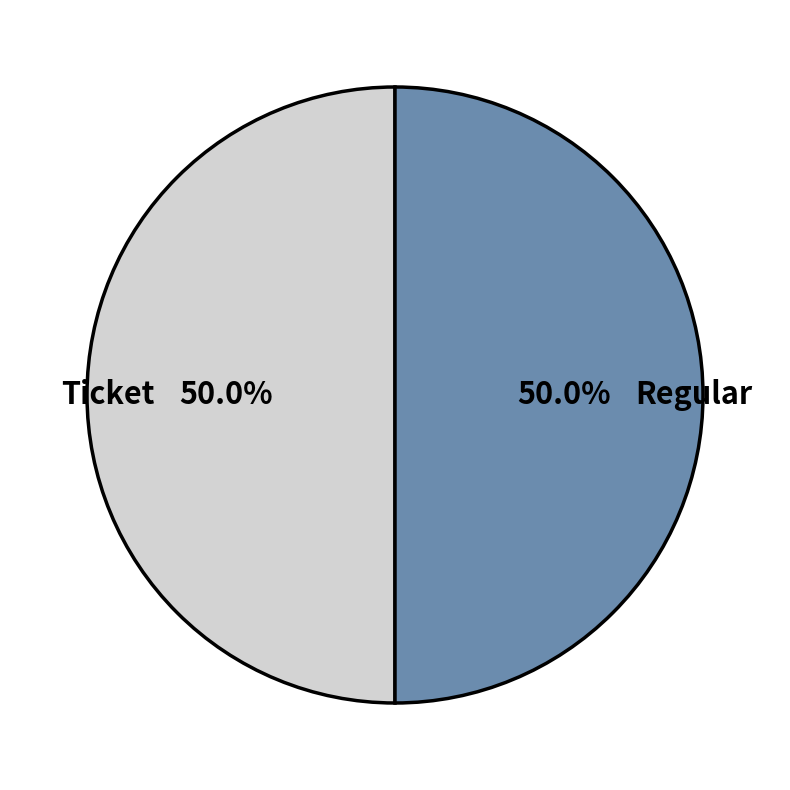

To the nearest percent, what is the difference between the largest and smallest slice percentages?

0%